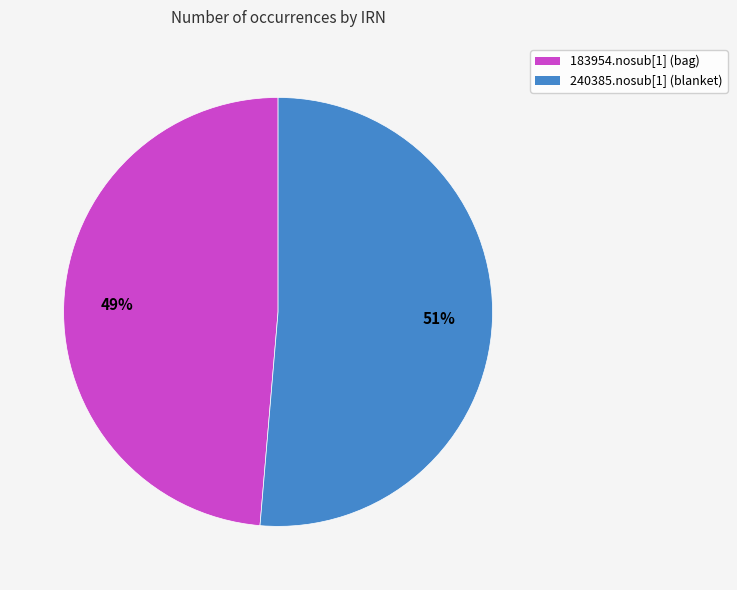

What percentage is the 183954.nosub[1] (bag) slice, to the nearest percent?

49%